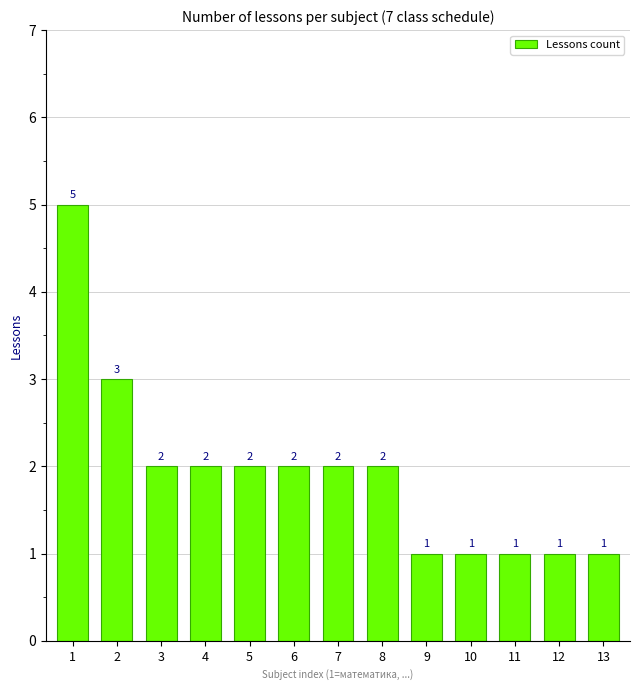

The chart shows a value of 3 at 7. True or false?

False